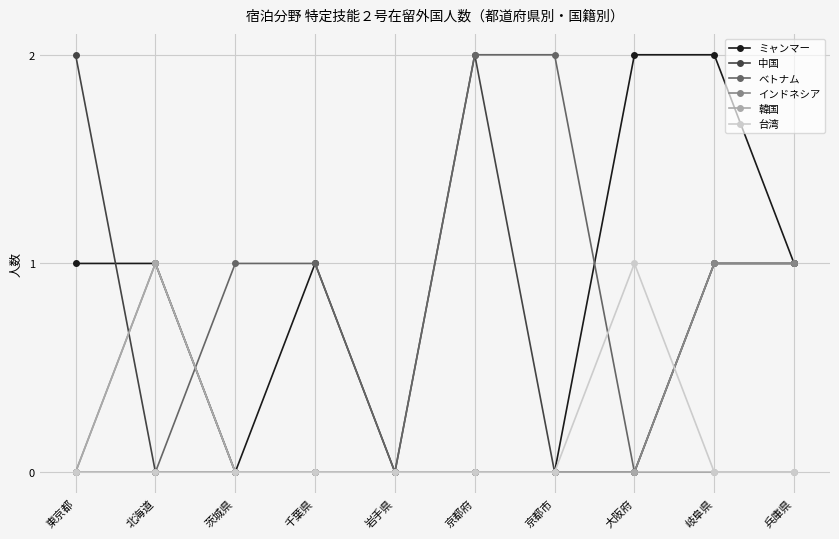

True or false: 台湾 has more than 0 points higher than both neighbors.

True